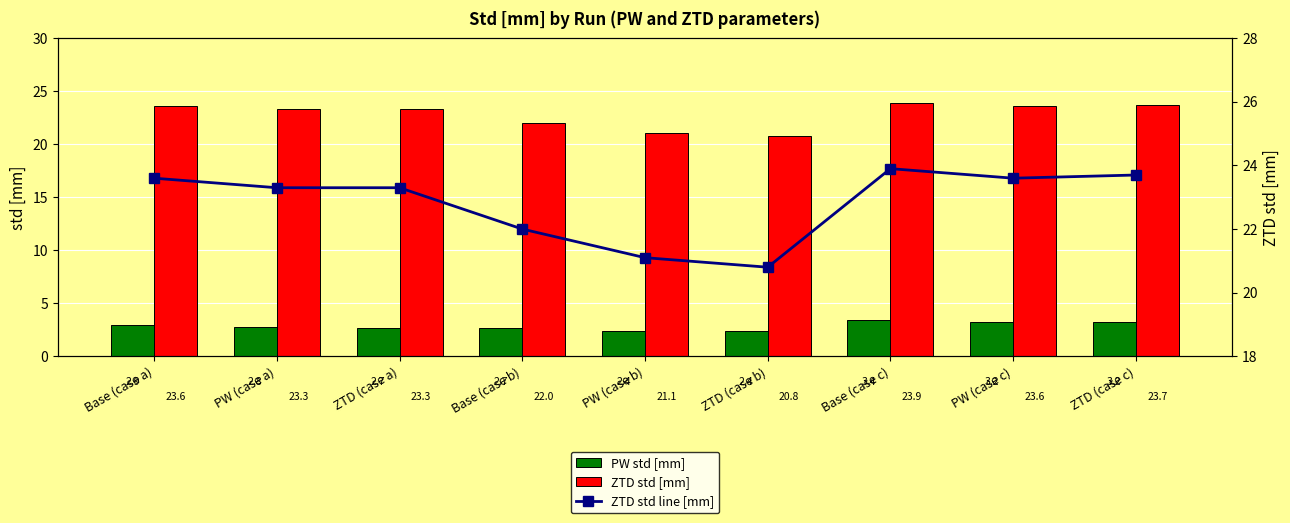

What is the sum of the ZTD std [mm] values at PW (case a) and Base (case a)?

46.9